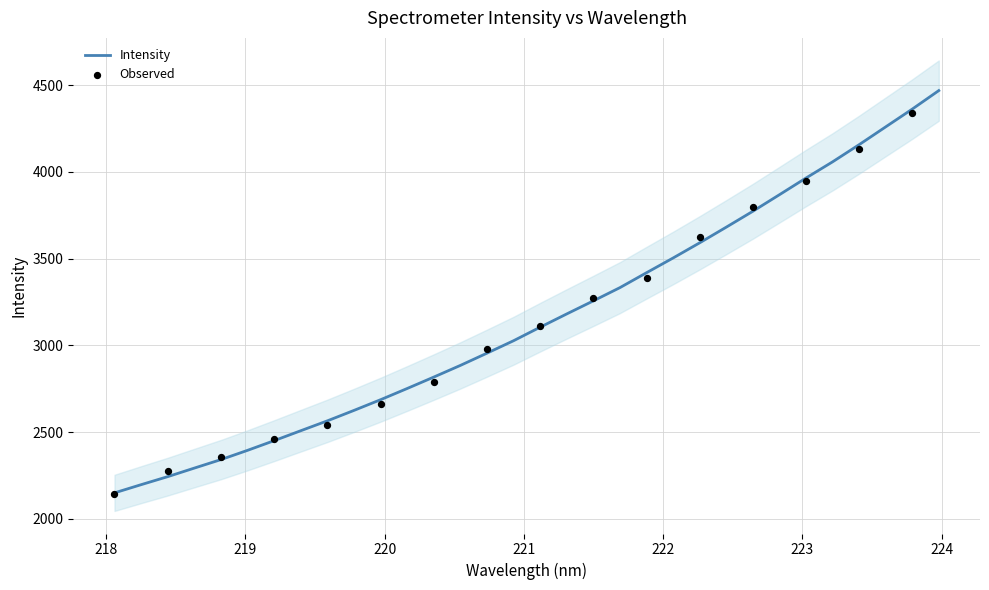

What is the ratio of the value at 222.8355 to the value at 223.5987?

0.9